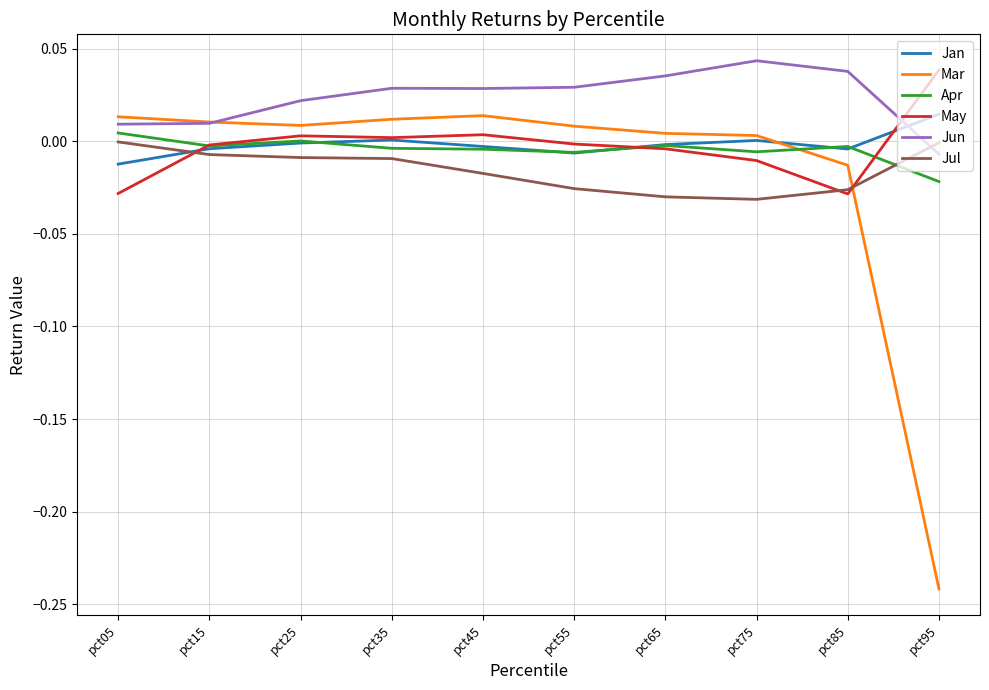

Which series has the widest spread of values?

Mar